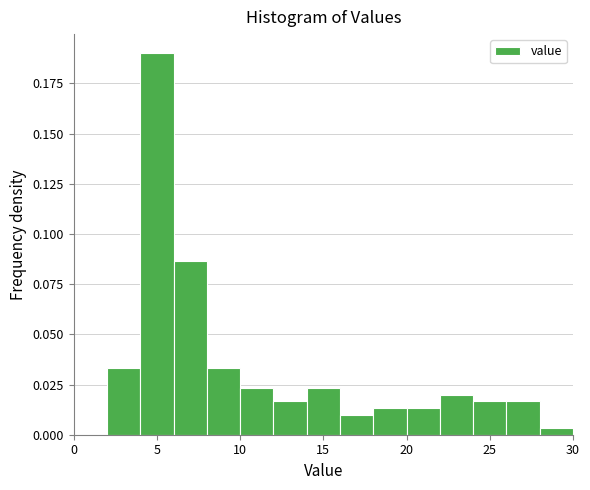

How tall is the bar that spans 12 to 14 on the x-axis? The values are not printed on the chart, so give them approximately, as read against the axis.

0.015